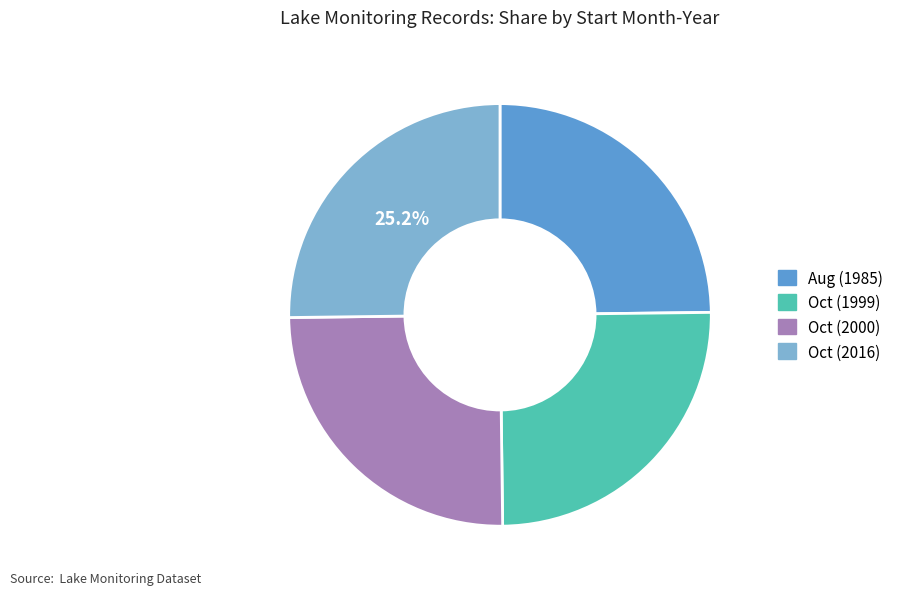

Does any single category account for the majority?

No